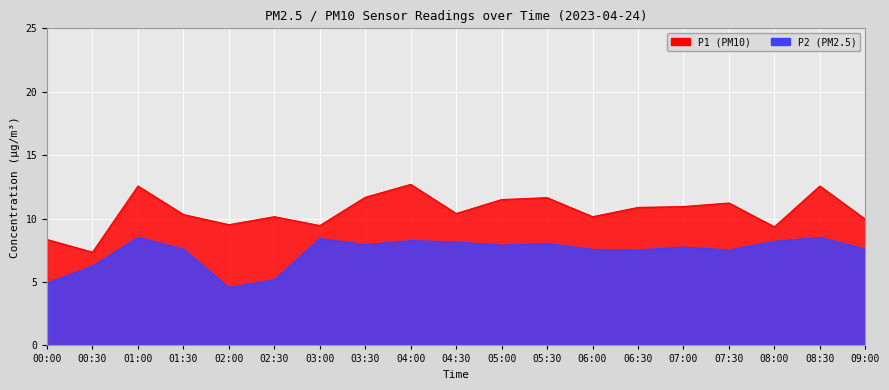

Read the P1 value at 04:30.

10.4